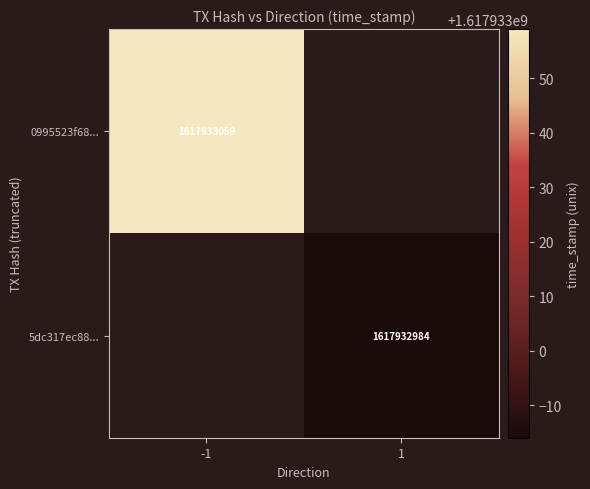

Rank the series by their maximum value, from highest to lowest.

0995523f681ad0b399e9af57902ed486fc3ed6c, 5dc317ec882159d160ef804ce720e2fc56d7fbb